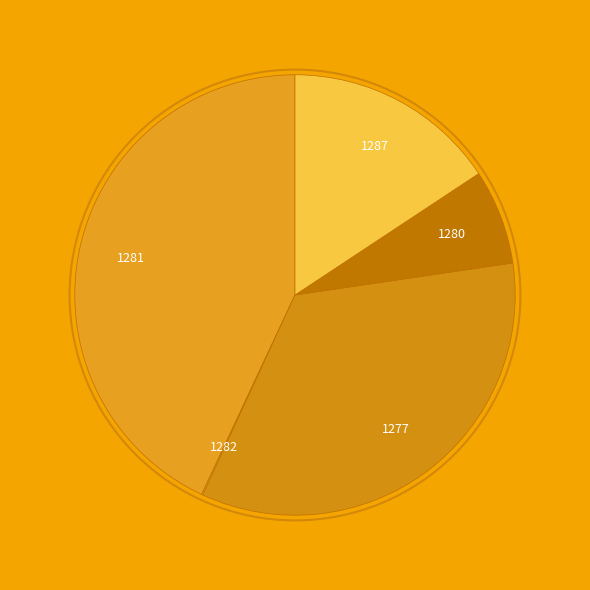

The Aportaciones (Cambios) slice represents 1% of the pie. True or false?

False